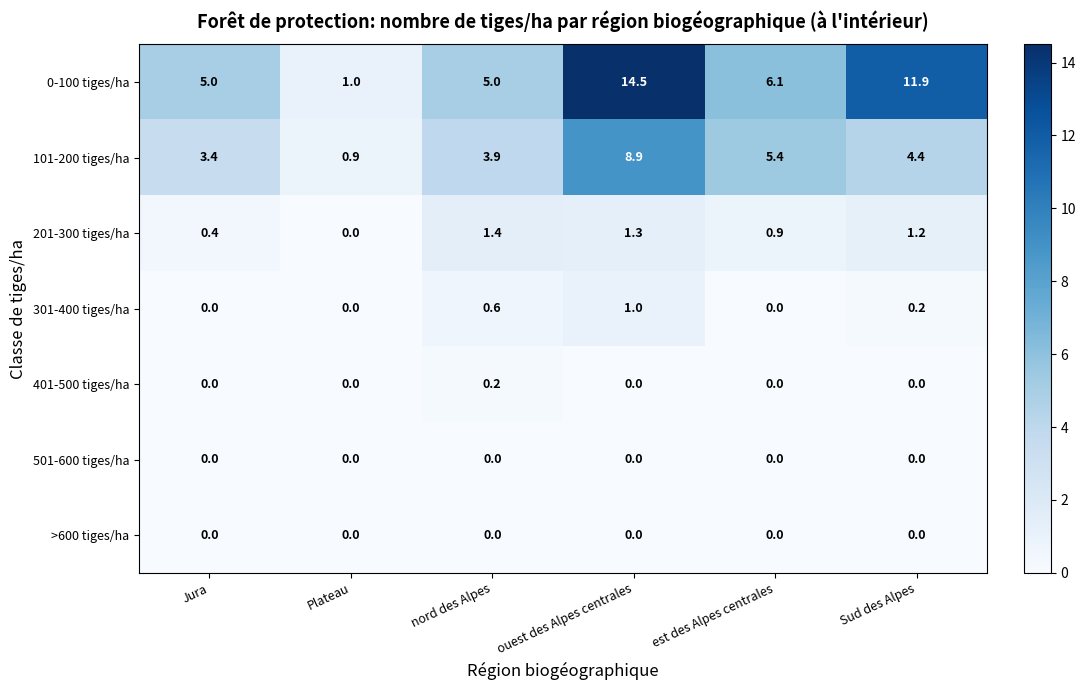

What is the spread (max minus min) of values at Sud des Alpes?

11.9